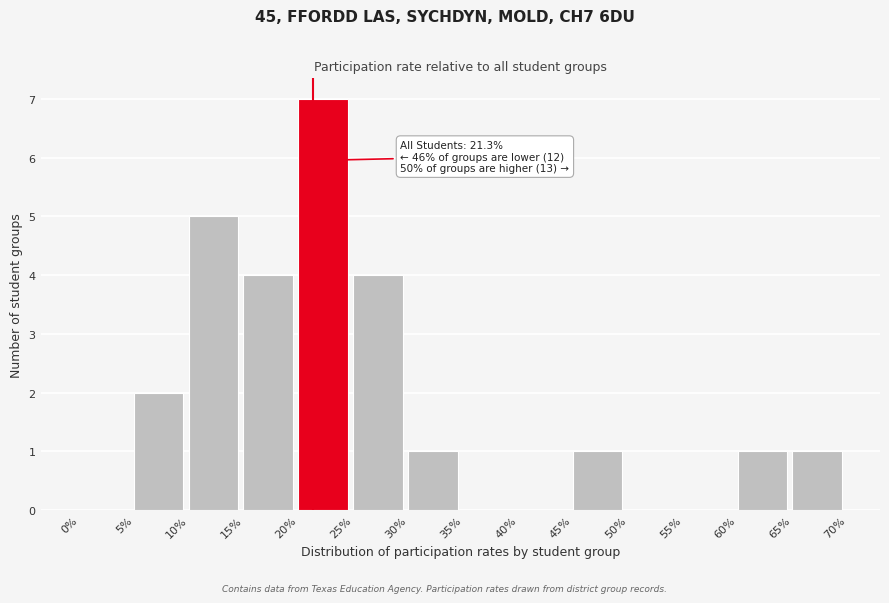

Which range on the x-axis has the tallest bar?

20% to 25%